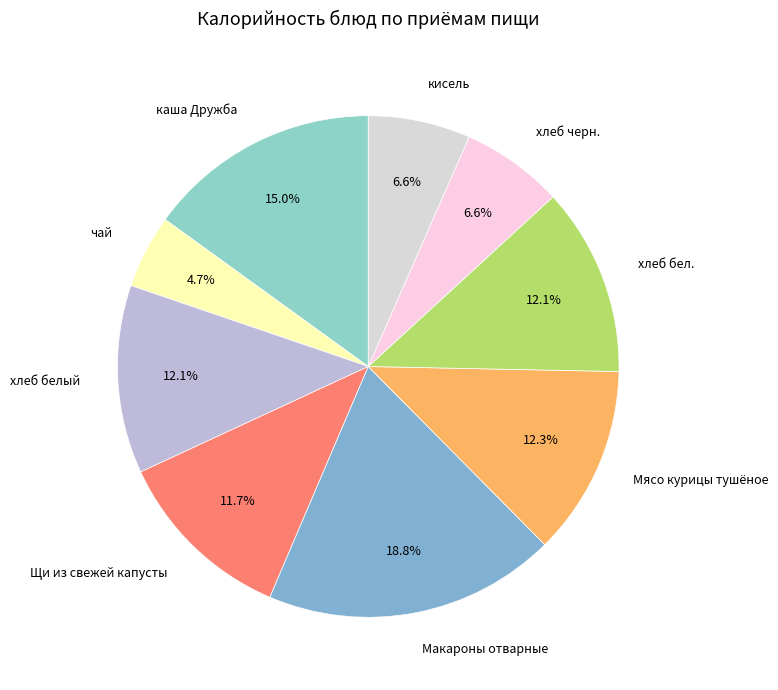

What portion of the pie excludes кисель?

93.4%